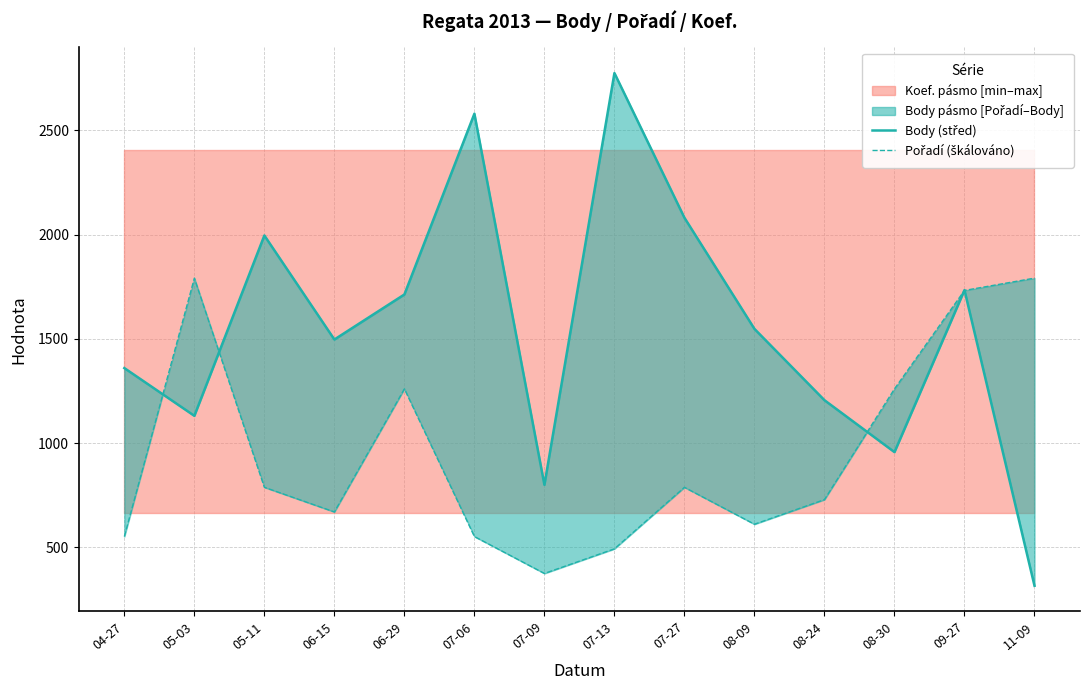

True or false: Pořadí (škálováno) has more than 2 interior local peaks.

True